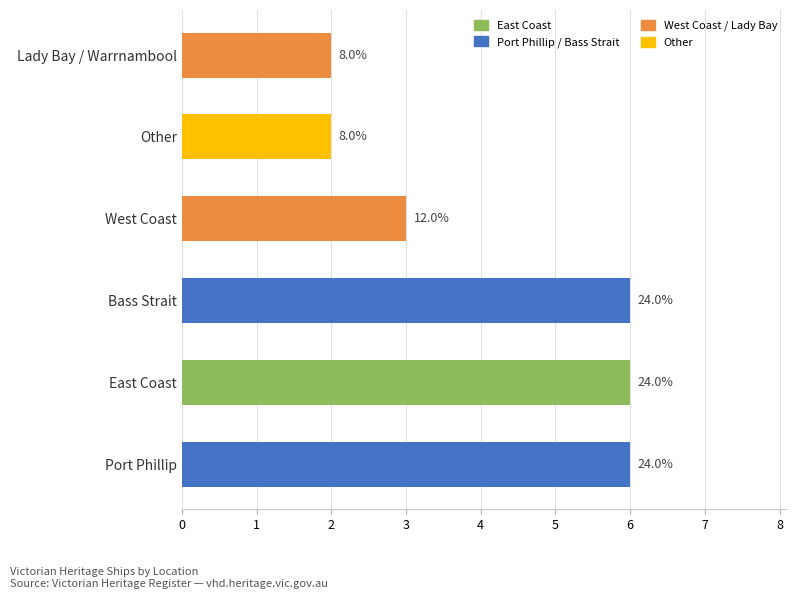

What is the difference between the values at Lady Bay / Warrnambool and East Coast?

4